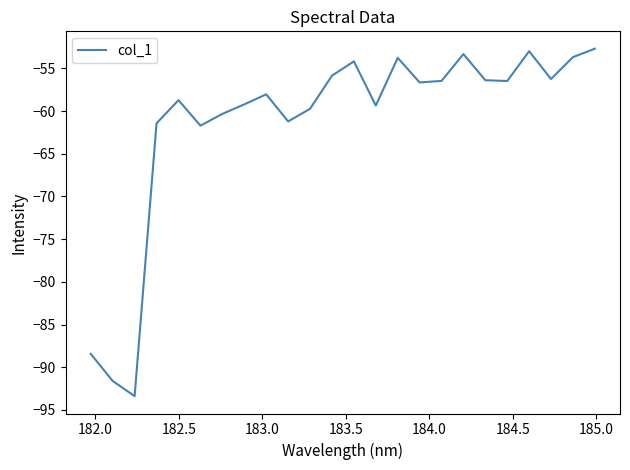

What is the smallest value displayed?

-93.4